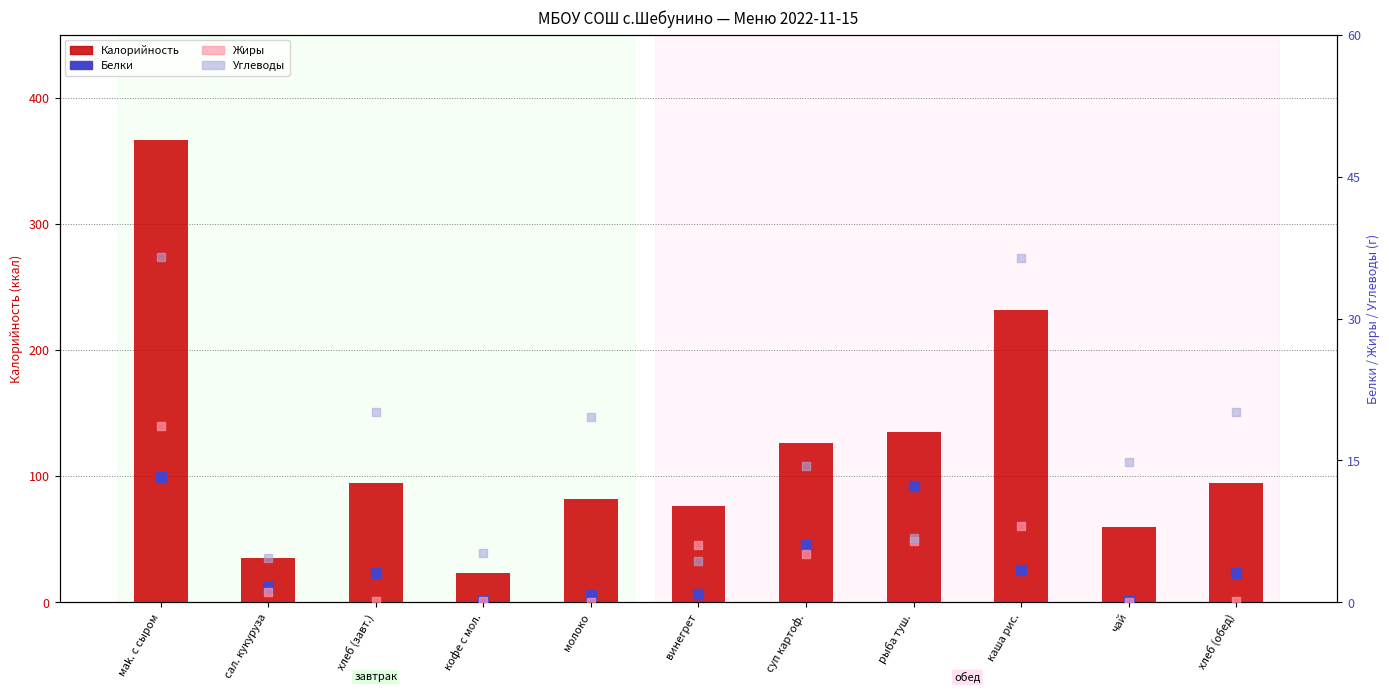

What are all the series names shown in the legend?

Калорийность, Белки, Жиры, Углеводы